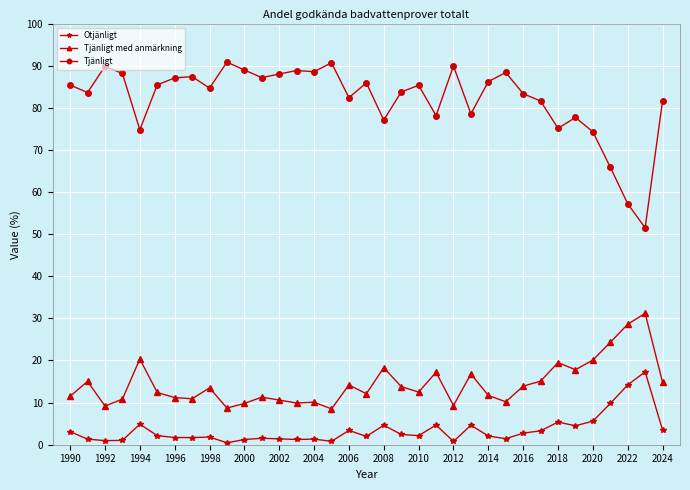

True or false: Tjänligt has more than 1 interior local peaks.

True